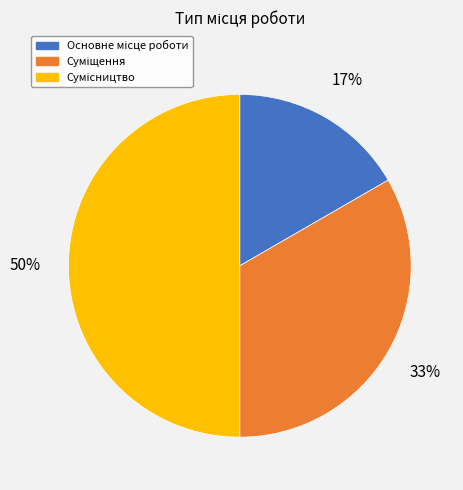

To the nearest percent, what is the average slice percentage?

33%